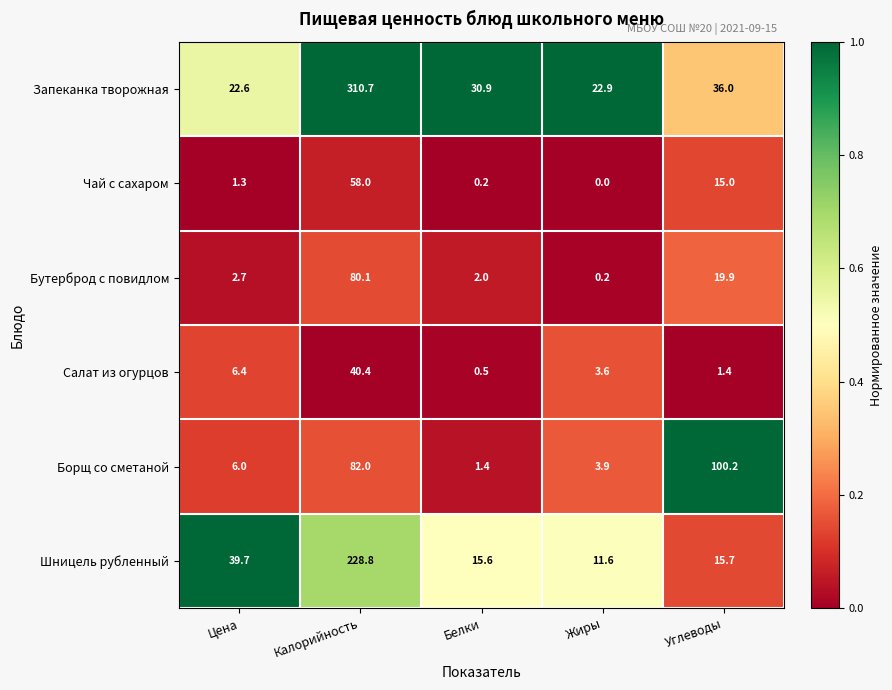

Which series changed the most between Белки and Жиры?

Запеканка творожная